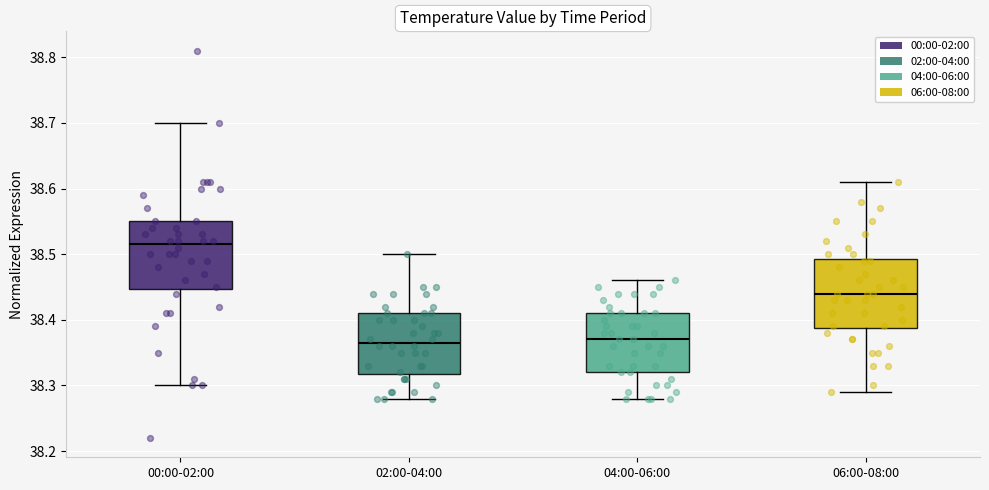

Reading left to right, transcribe this box plot: for each box, give where its median line is, the range the box spans, and where its two whiskers end, as read against the y-axis. The values are not printed on the chart, so give them approximately, as read against the axis.

00:00-02:00: median 38.52, box 38.45 to 38.55, whiskers 38.30 to 38.70
02:00-04:00: median 38.37, box 38.32 to 38.41, whiskers 38.28 to 38.50
04:00-06:00: median 38.37, box 38.32 to 38.41, whiskers 38.28 to 38.46
06:00-08:00: median 38.44, box 38.39 to 38.49, whiskers 38.29 to 38.61